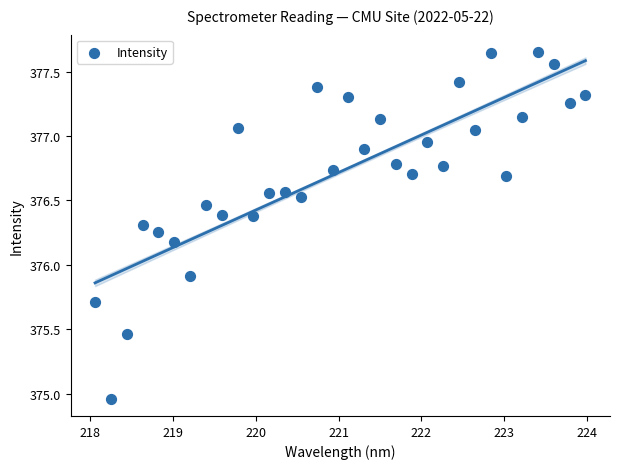

What Y value in the scatter plot is closest to 376?

375.9